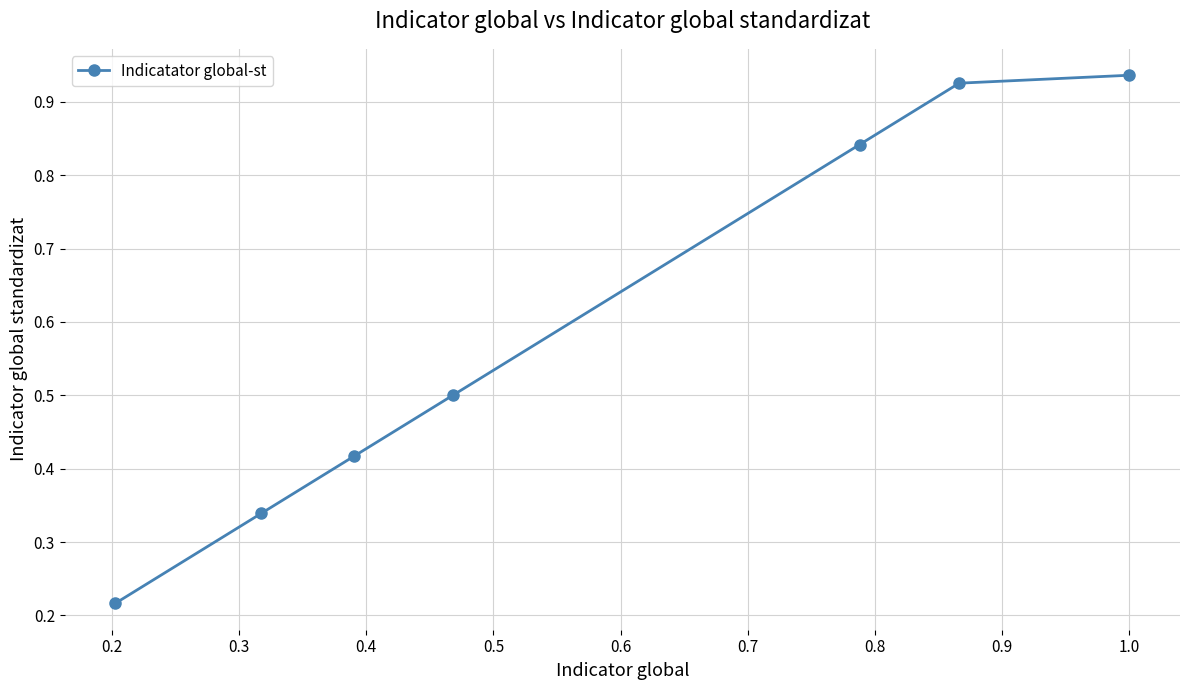

What is the sum of all values?

4.2